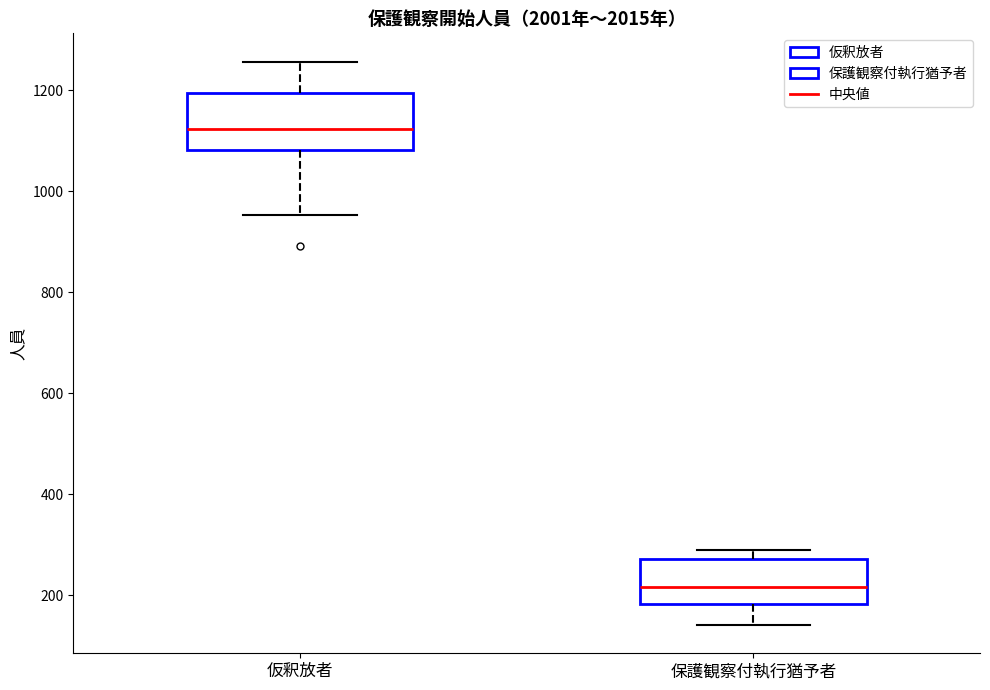

Reading left to right, transcribe this box plot: for each box, give where its median line is, the range the box spans, and where its two whiskers end, as read against the y-axis. The values are not printed on the chart, so give them approximately, as read against the axis.

仮釈放者: median 1120, box 1080 to 1200, whiskers 960 to 1260
保護観察付執行猶予者: median 220, box 180 to 280, whiskers 140 to 280 (just above the box's upper edge)